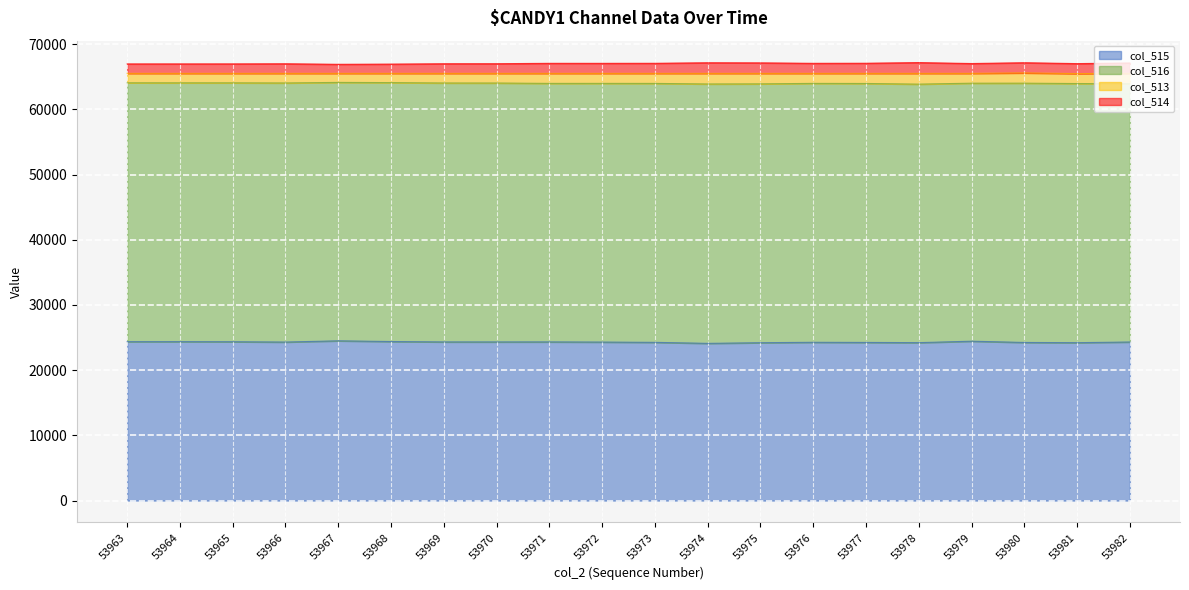

List the labels in order of col_514 value, largest first.

53978, 53974, 53975, 53982, 53980, 53977, 53973, 53971, 53976, 53972, 53981, 53979, 53970, 53969, 53966, 53965, 53964, 53963, 53968, 53967